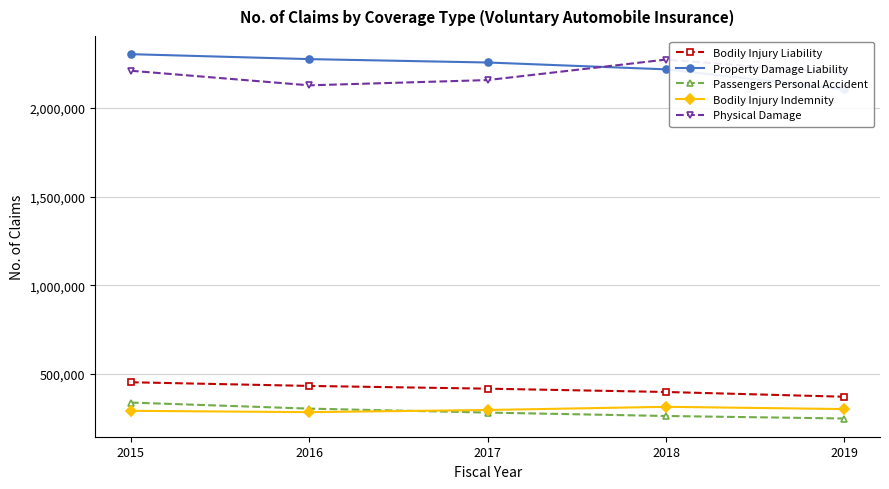

Which label corresponds to the largest value in the chart?

2015